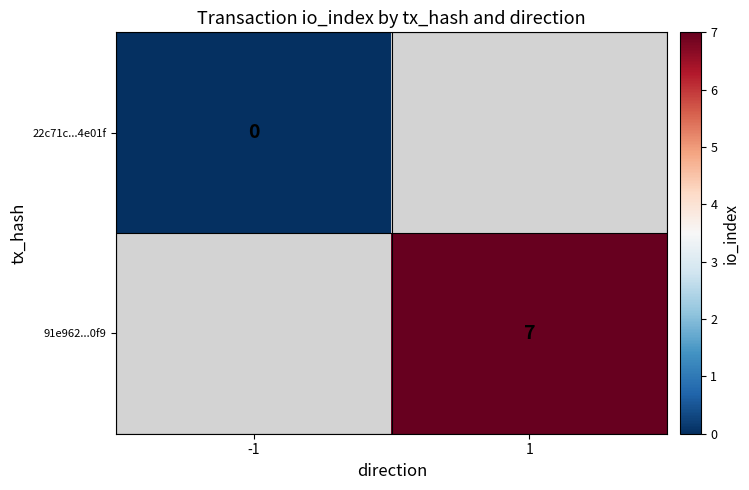

The 91e962...0f9 series shows 10 at 1. True or false?

False